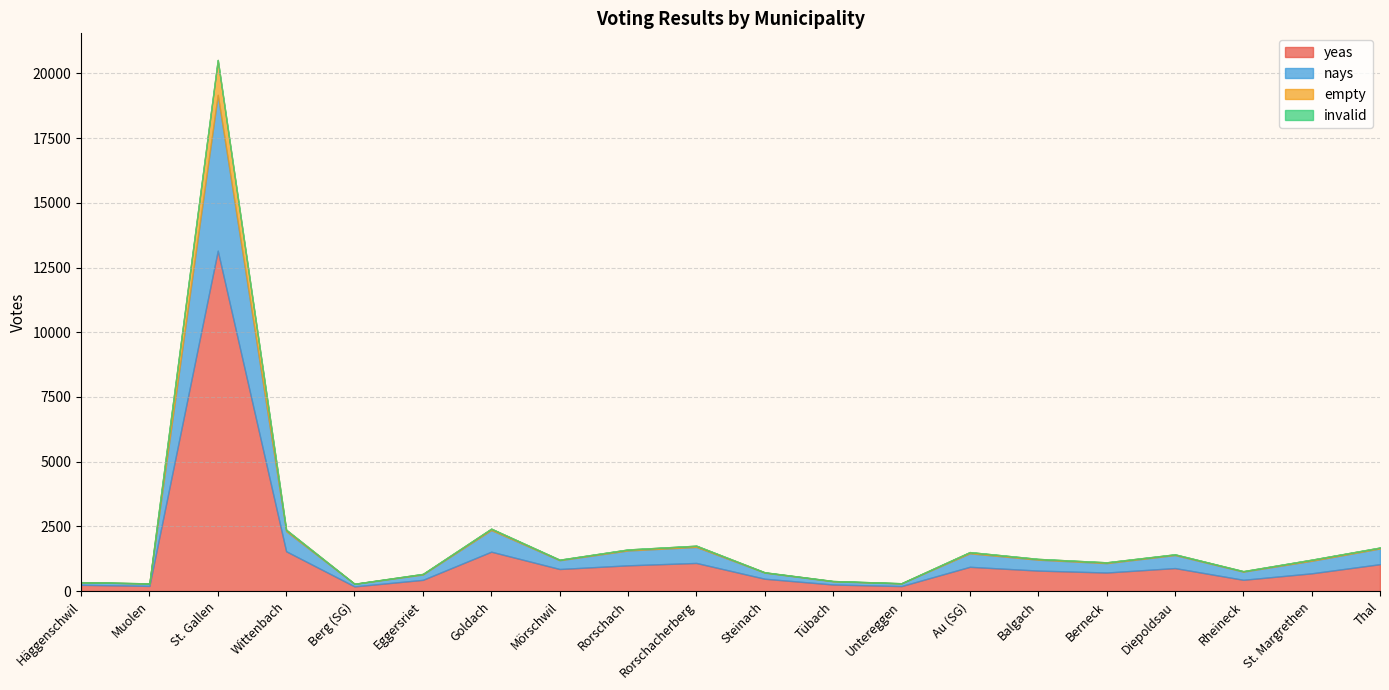

What position from the left is Goldach?

7